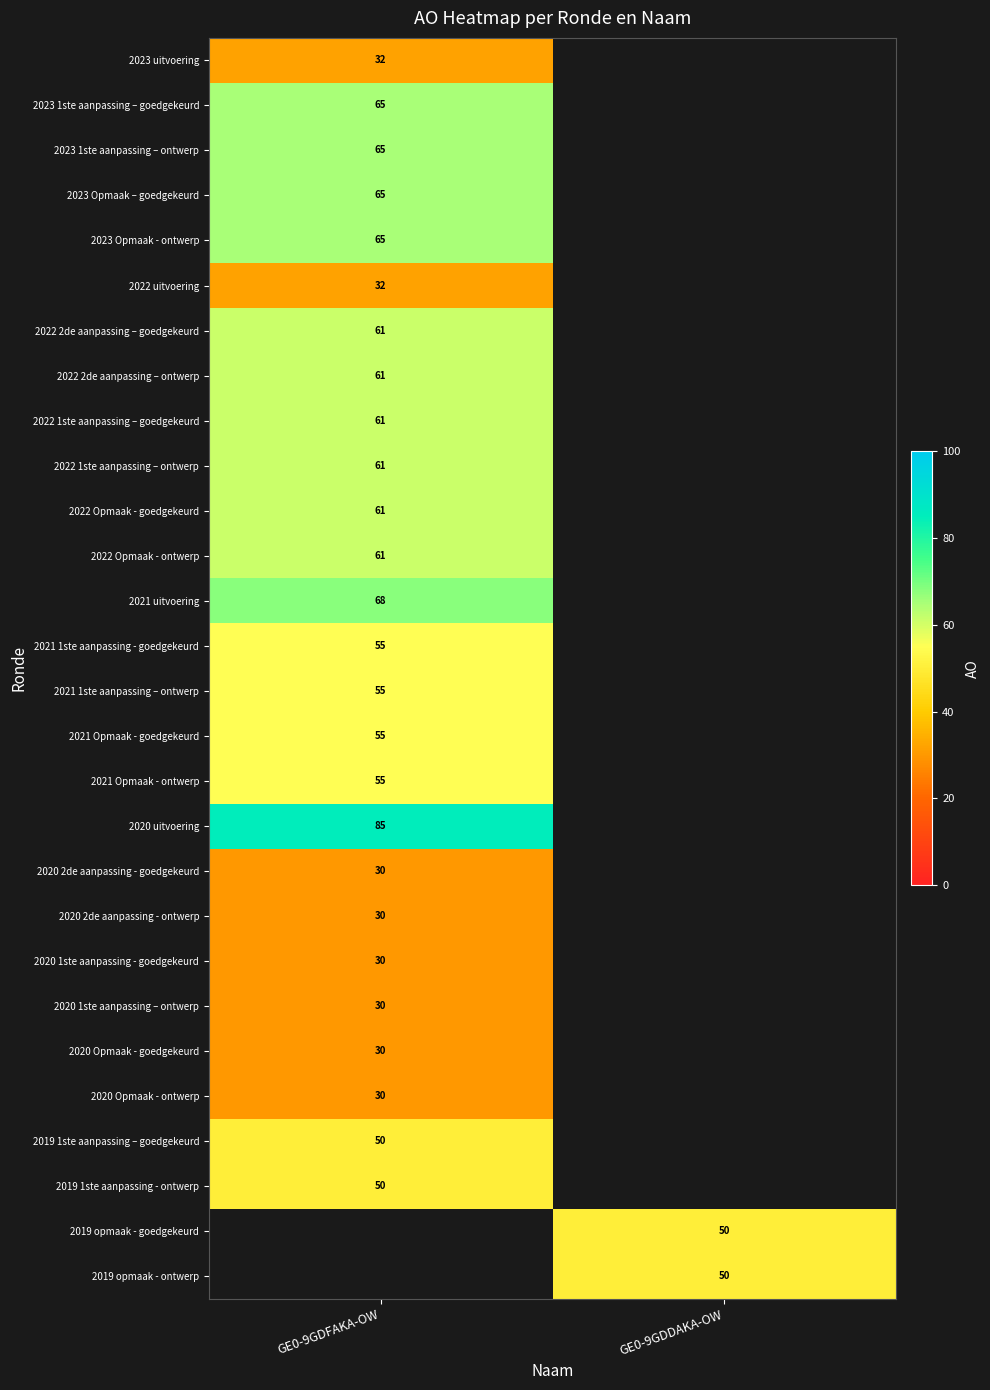

True or false: 2019 opmaak - ontwerp has a value of 50 at GE0-9GDDAKA-OW.

True